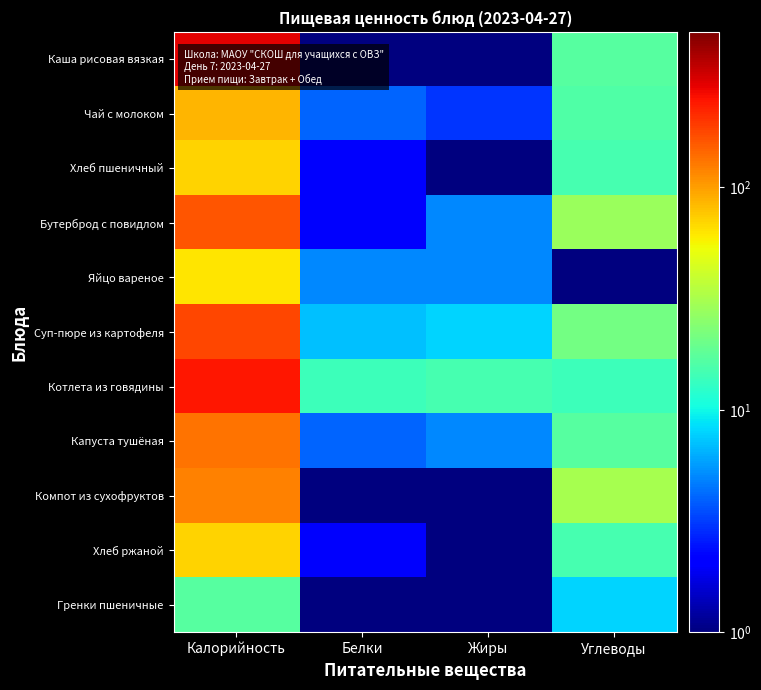

Between Белки and Углеводы, which is larger?

Углеводы